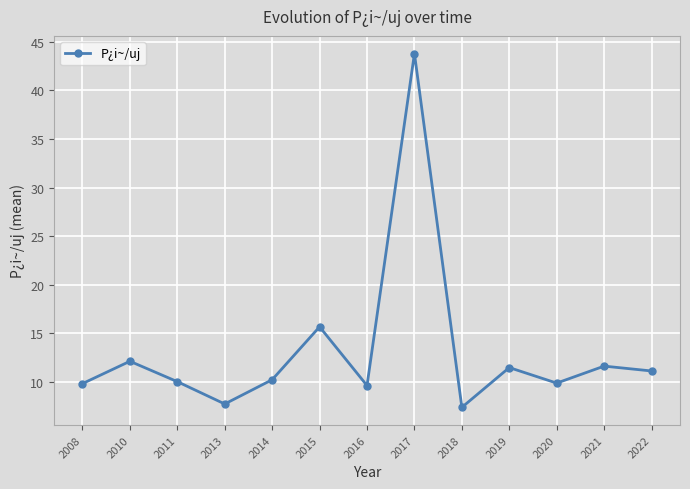

How many series are shown in this chart?

1